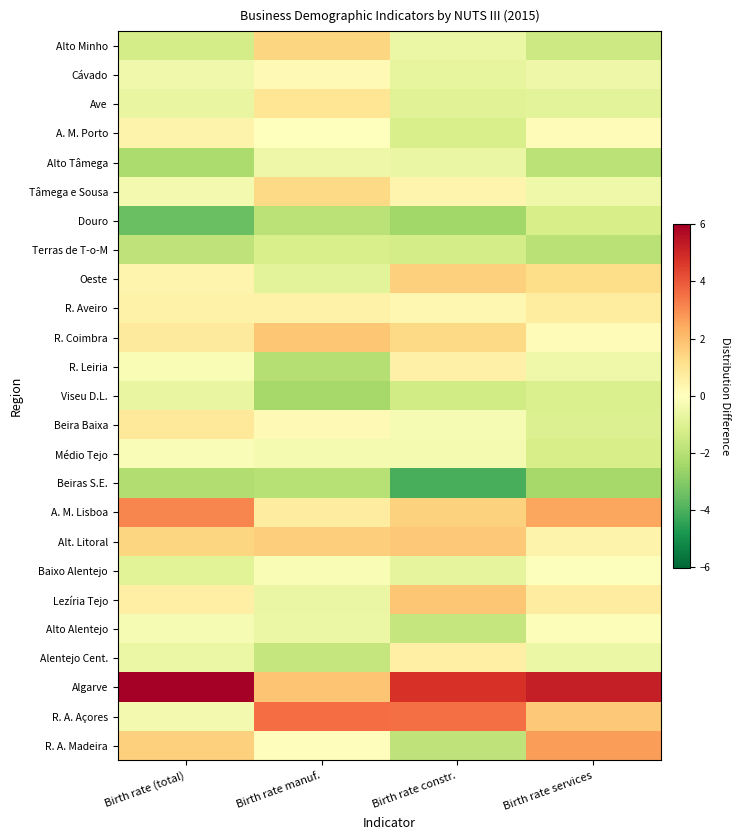

What is the difference between the highest and lowest values at Birth rate (total)?

9.5